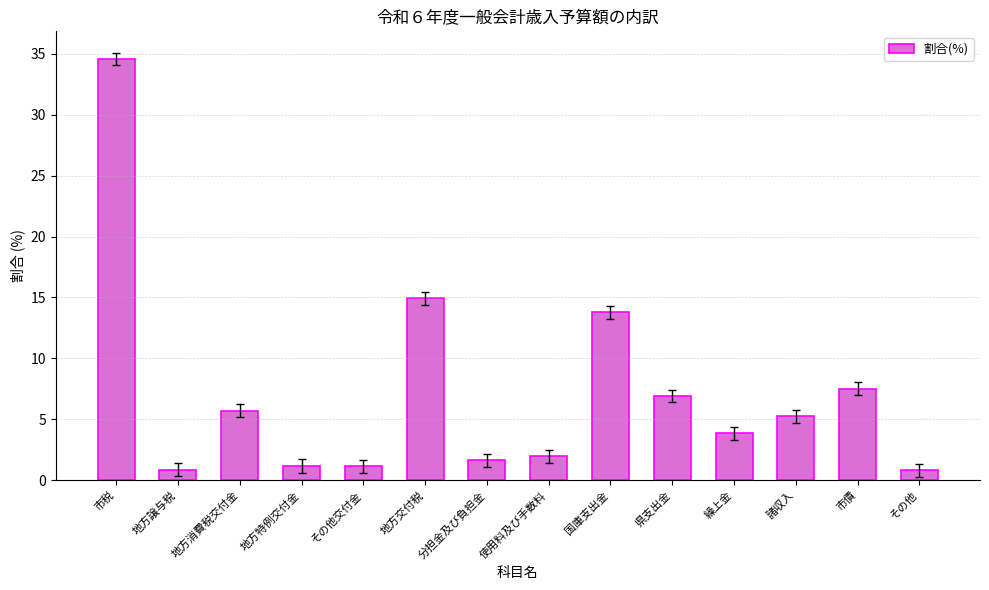

Is it true that the value at 繰上金 is 3.8?

True